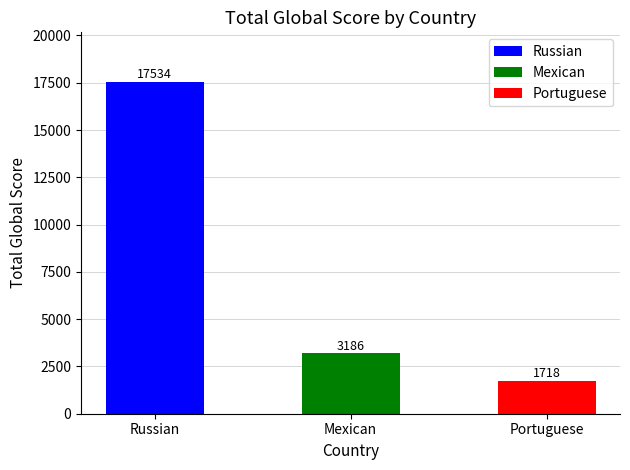

Which category has the highest value across all series?

Russian